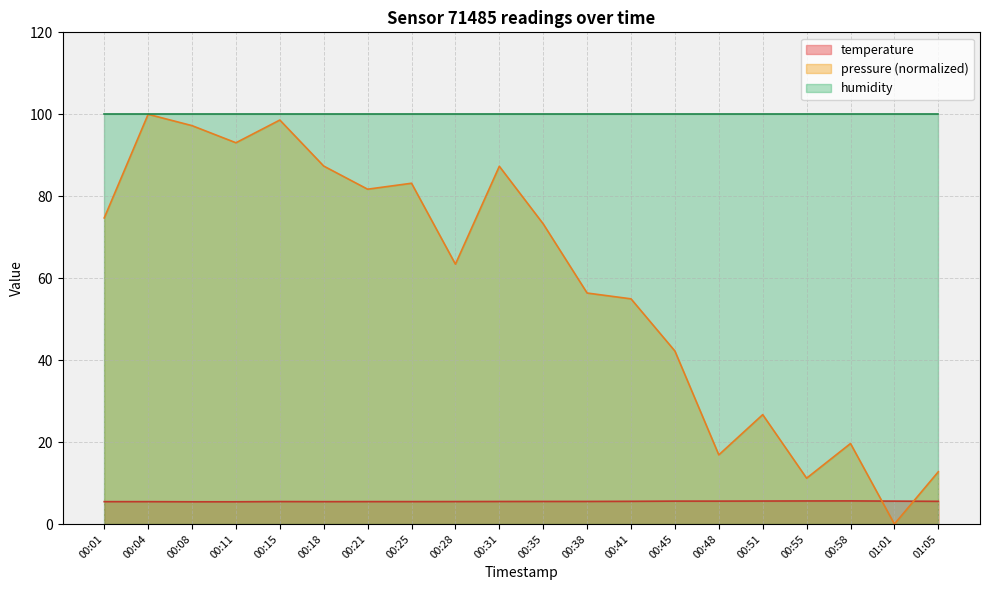

What value does the pressure series have at 00:35?

73.3